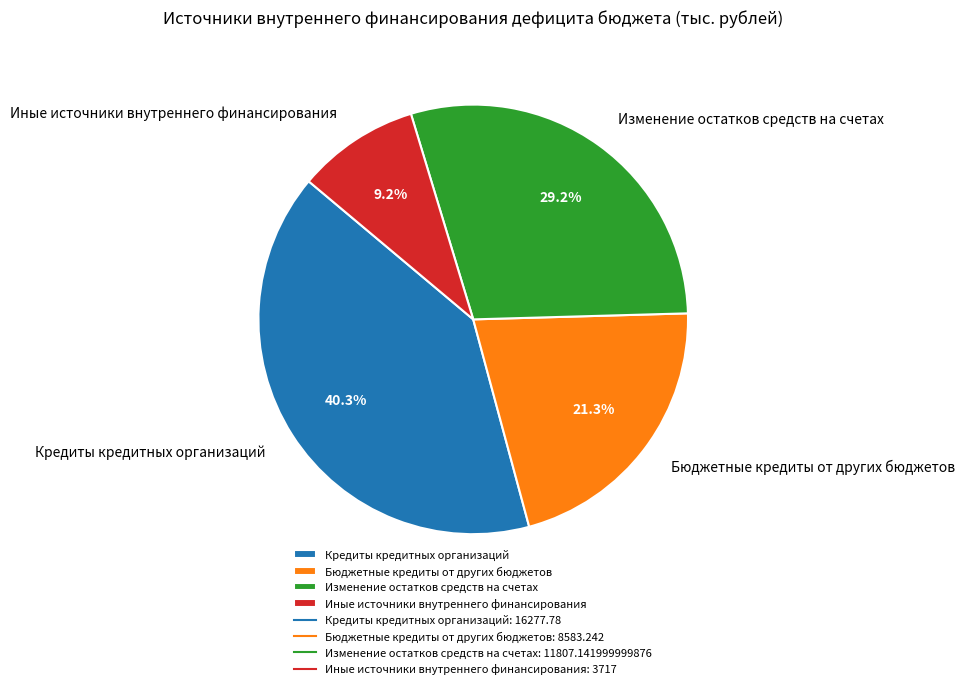

What is the total percentage of Изменение остатков средств на счетах and Кредиты кредитных организаций?

69.5%